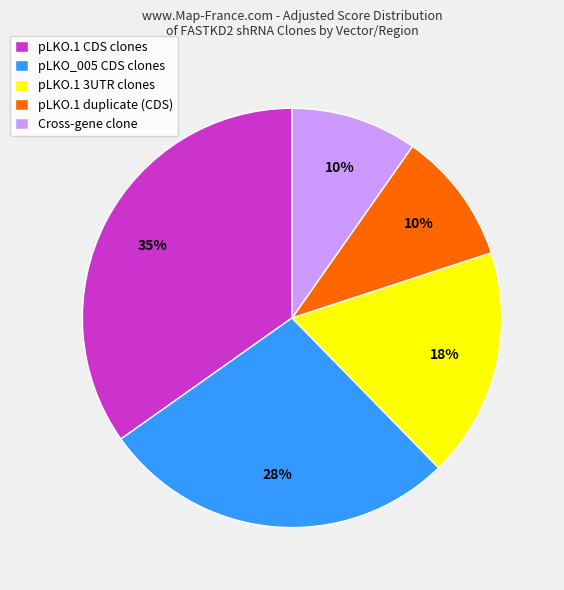

Is it true that Cross-gene clone is 10% of the pie?

True